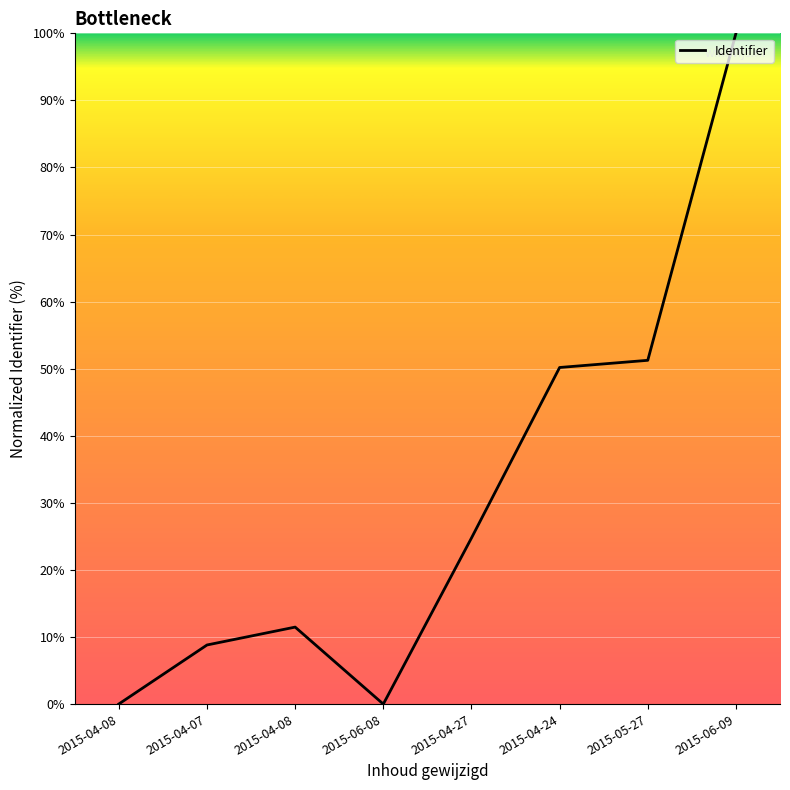

List the labels in order of value, largest first.

2015-06-09, 2015-05-27, 2015-04-24, 2015-04-27, 2015-04-08, 2015-04-07, 2015-04-08, 2015-06-08